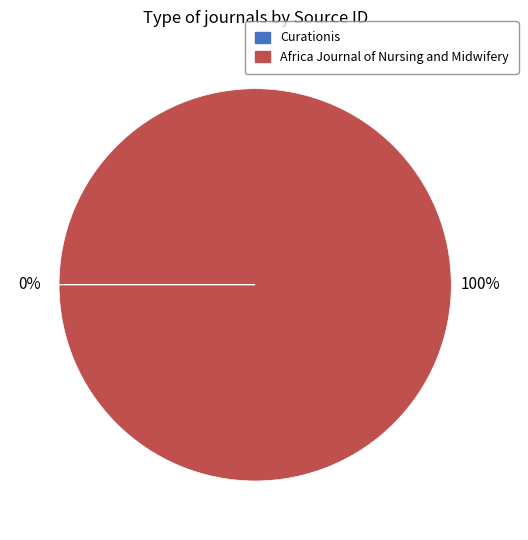

True or false: Africa Journal of Nursing and Midwifery accounts for 85% of the total.

False